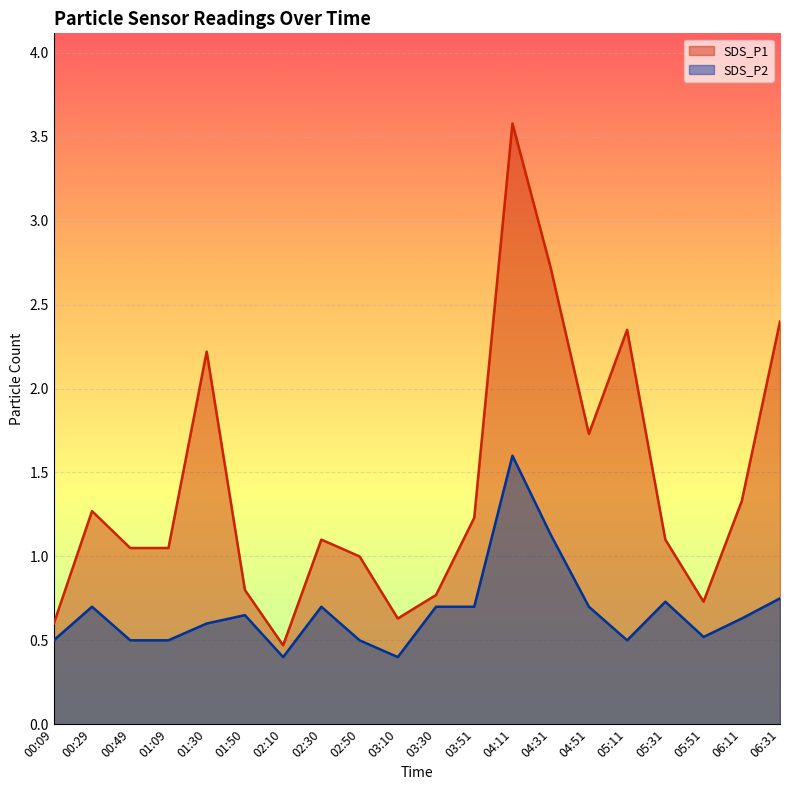

Is it true that SDS_P1 equals 1.5 at 01:09?

False